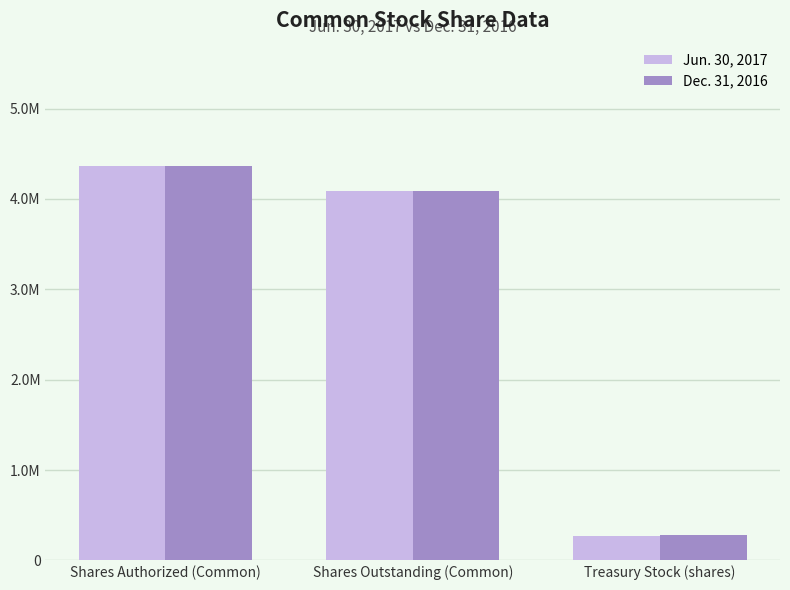

Are the bars grouped side by side (vs. stacked)?

Yes